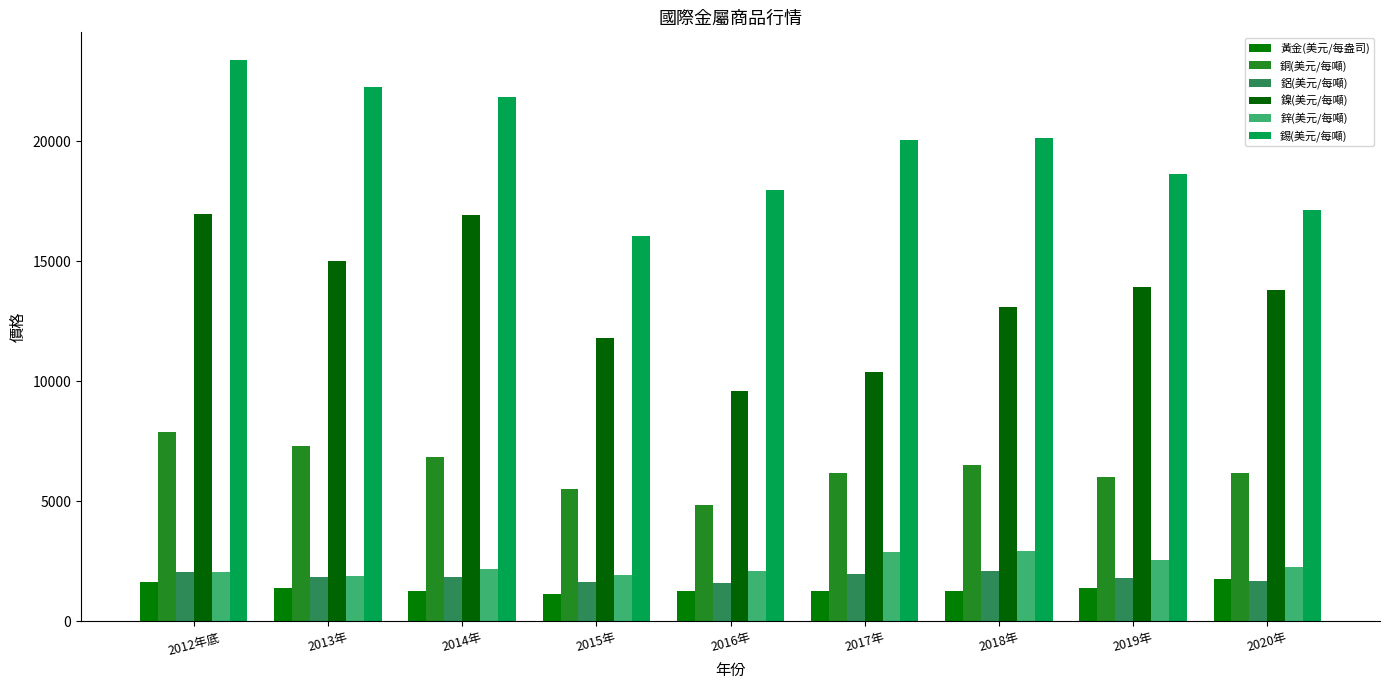

Are the bars horizontal?

No